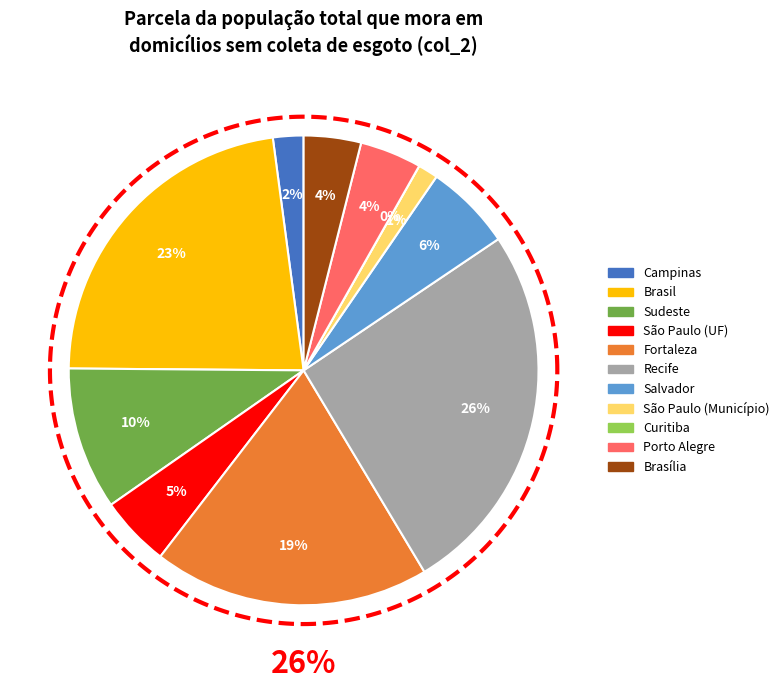

How much of the chart is everything except Fortaleza?

81.0%